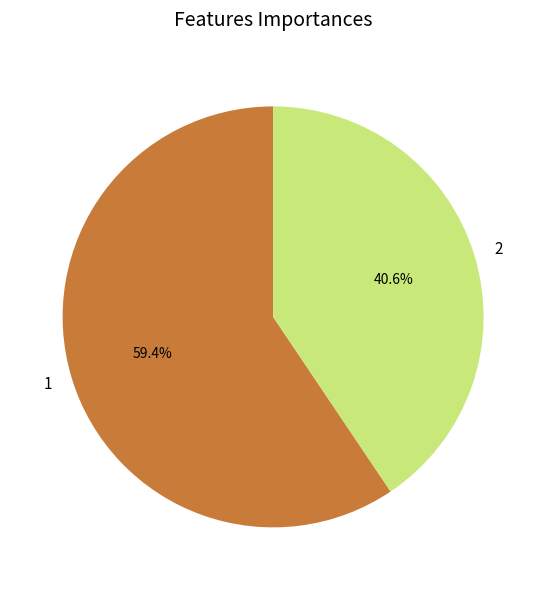

How many segments does this pie chart have?

2